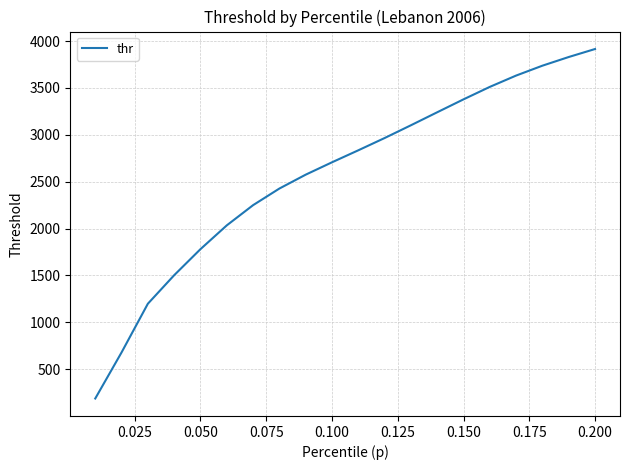

What is the smallest value displayed?

186.8